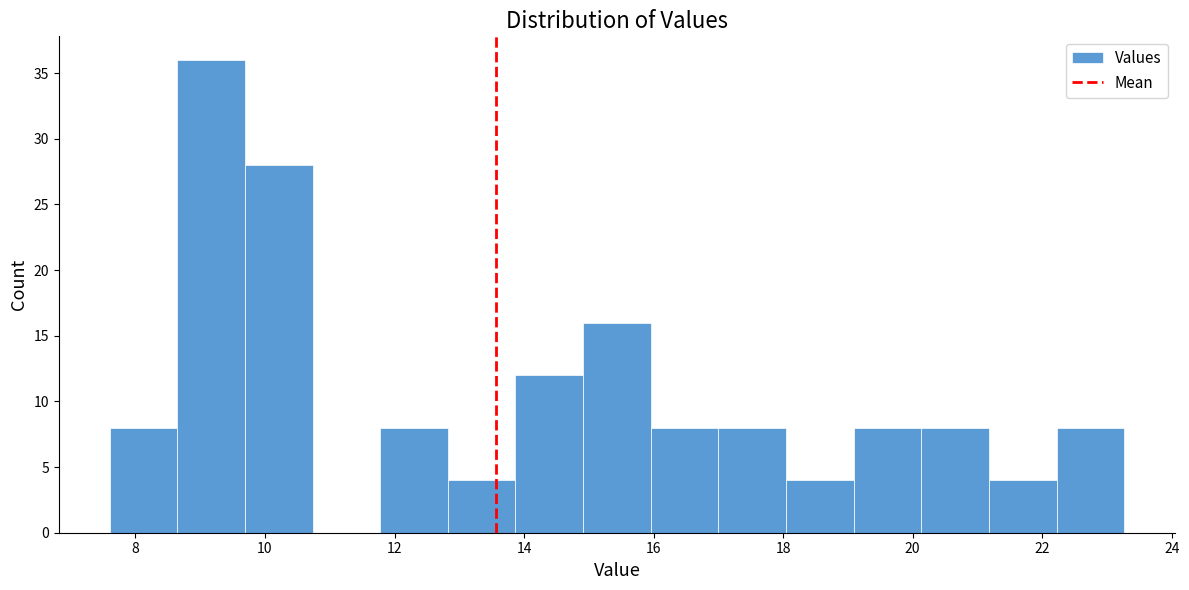

What is the height of the bar covering 13.8 to 15.0 on the x-axis? Neither the bar edges nor the heights are printed on the chart, so give them approximately, as read against the axes.

12